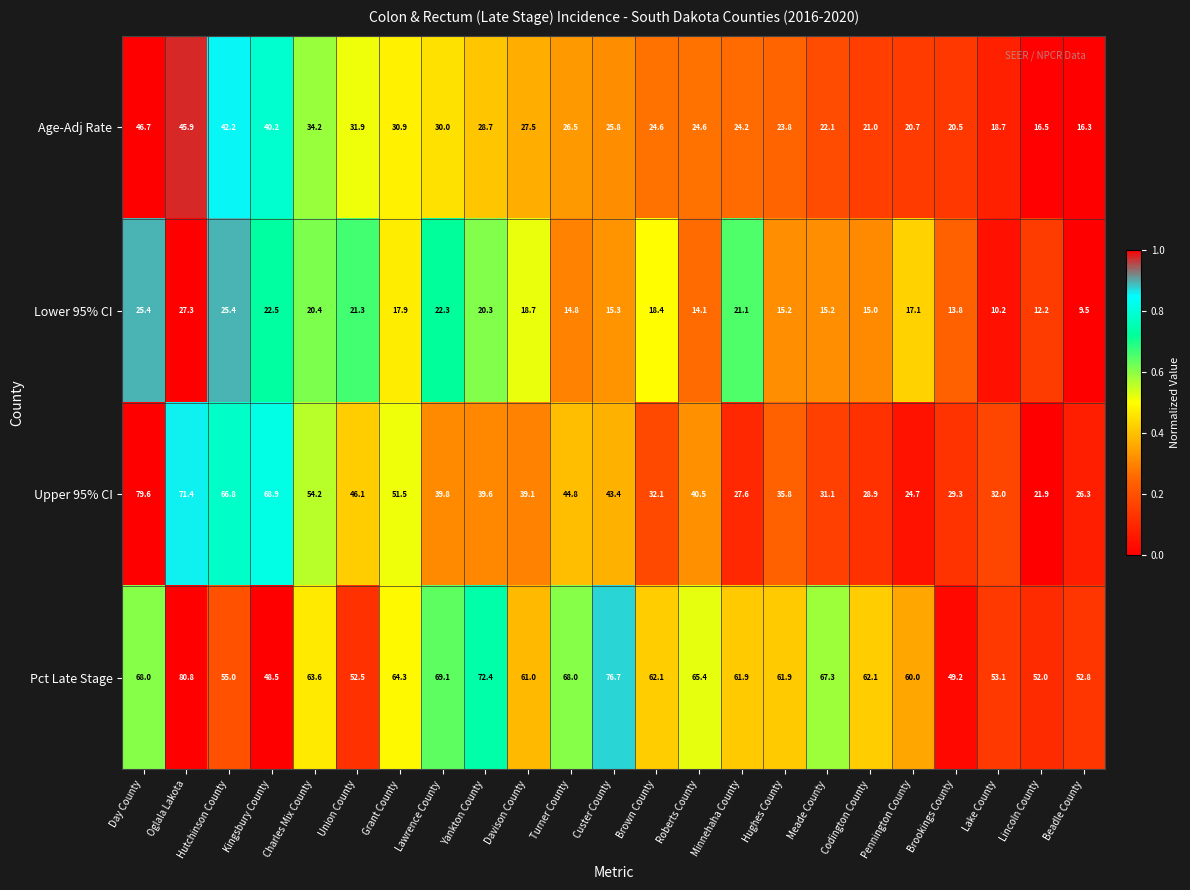

What is the sum of the Pct Late Stage values at Beadle County and Charles Mix County?

116.4